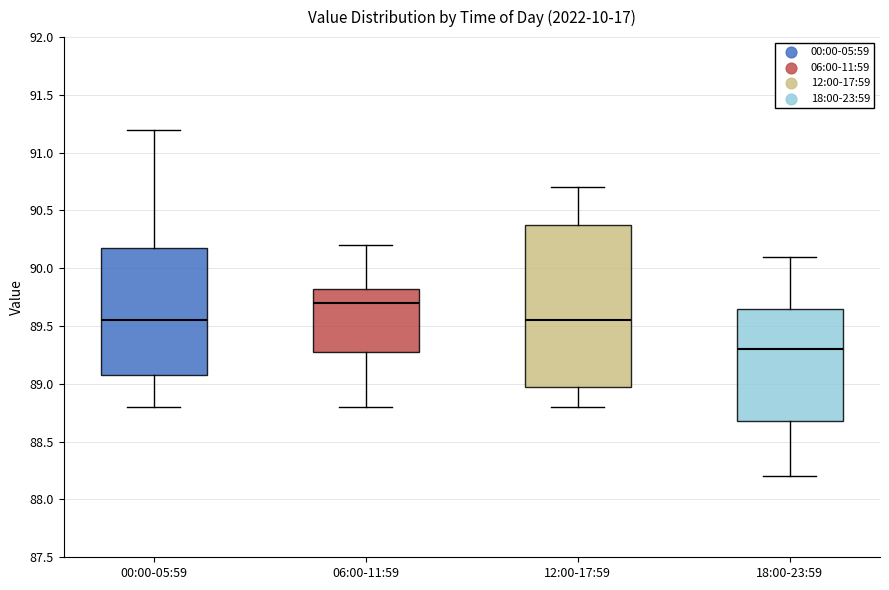

Reading left to right, read every box against the y-axis: the position of its median line, the range the box covers, and the ends of its whiskers. The values are not printed on the chart, so give them approximately, as read against the axis.

00:00-05:59: median 89.55, box 89.10 to 90.20, whiskers 88.80 to 91.20
06:00-11:59: median 89.70, box 89.30 to 89.85, whiskers 88.80 to 90.20
12:00-17:59: median 89.55, box 89.00 to 90.40, whiskers 88.80 to 90.70
18:00-23:59: median 89.30, box 88.70 to 89.65, whiskers 88.20 to 90.10